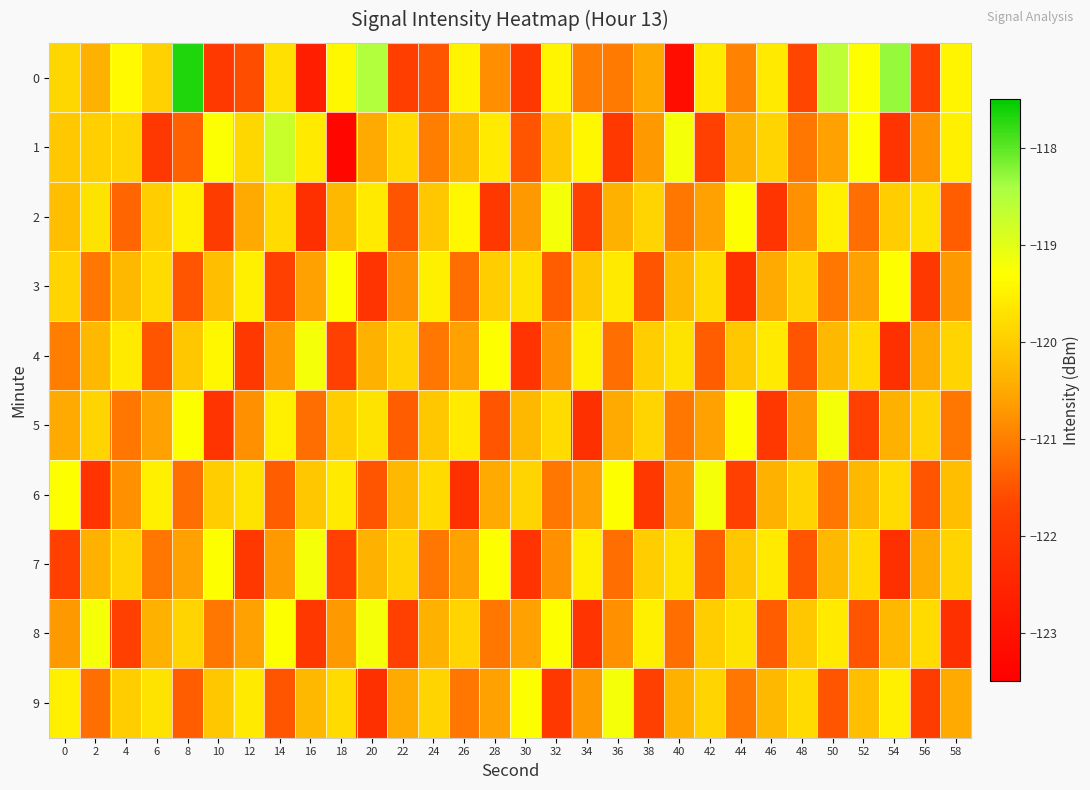

Reading left to right, extract all data points from this chart.

0: 0=-119.9	2=-120.4	4=-119.4	6=-119.9	8=-117.7	10=-122.0	12=-121.6	14=-119.7	16=-122.7	18=-119.4	20=-118.5	22=-121.9	24=-121.5	26=-119.5	28=-120.8	30=-122.0	32=-119.4	34=-121.0	36=-121.1	38=-120.5	40=-123.1	42=-119.6	44=-121.0	46=-119.6	48=-121.7	50=-118.6	52=-119.3	54=-118.3	56=-121.8	58=-119.4
1: 0=-120.1	2=-120.0	4=-119.9	6=-122.0	8=-121.4	10=-119.3	12=-119.9	14=-118.7	16=-119.6	18=-123.3	20=-120.5	22=-119.8	24=-121.0	26=-120.3	28=-119.6	30=-121.5	32=-120.1	34=-119.4	36=-122.0	38=-120.7	40=-119.2	42=-121.8	44=-120.4	46=-119.9	48=-121.1	50=-120.6	52=-119.3	54=-122.1	56=-120.8	58=-119.5
2: 0=-120.2	2=-119.7	4=-121.3	6=-120.0	8=-119.5	10=-121.9	12=-120.5	14=-119.8	16=-122.2	18=-120.3	20=-119.6	22=-121.5	24=-120.1	26=-119.4	28=-122.0	30=-120.7	32=-119.2	34=-121.8	36=-120.4	38=-119.9	40=-121.1	42=-120.6	44=-119.3	46=-122.1	48=-120.8	50=-119.5	52=-121.2	54=-120.0	56=-119.7	58=-121.4
3: 0=-119.9	2=-121.1	4=-120.3	6=-119.8	8=-121.5	10=-120.2	12=-119.5	14=-121.8	16=-120.6	18=-119.3	20=-122.1	22=-120.8	24=-119.5	26=-121.2	28=-120.0	30=-119.7	32=-121.4	34=-120.1	36=-119.6	38=-121.5	40=-120.3	42=-119.8	44=-122.2	46=-120.5	48=-119.9	50=-121.1	52=-120.6	54=-119.3	56=-122.0	58=-120.7
4: 0=-121.0	2=-120.3	4=-119.6	6=-121.5	8=-120.1	10=-119.4	12=-122.0	14=-120.7	16=-119.2	18=-121.8	20=-120.4	22=-119.9	24=-121.1	26=-120.6	28=-119.3	30=-122.1	32=-120.8	34=-119.5	36=-121.2	38=-120.0	40=-119.7	42=-121.4	44=-120.1	46=-119.6	48=-121.5	50=-120.3	52=-119.8	54=-122.2	56=-120.5	58=-119.9
5: 0=-120.5	2=-119.9	4=-121.1	6=-120.6	8=-119.3	10=-122.1	12=-120.8	14=-119.5	16=-121.2	18=-120.0	20=-119.7	22=-121.4	24=-120.1	26=-119.6	28=-121.5	30=-120.3	32=-119.8	34=-122.2	36=-120.5	38=-119.9	40=-121.1	42=-120.6	44=-119.3	46=-122.0	48=-120.7	50=-119.2	52=-121.8	54=-120.4	56=-119.9	58=-121.1
6: 0=-119.3	2=-122.1	4=-120.8	6=-119.5	8=-121.2	10=-120.0	12=-119.7	14=-121.4	16=-120.1	18=-119.6	20=-121.5	22=-120.3	24=-119.8	26=-122.2	28=-120.5	30=-119.9	32=-121.1	34=-120.6	36=-119.3	38=-122.0	40=-120.7	42=-119.2	44=-121.8	46=-120.4	48=-119.9	50=-121.1	52=-120.3	54=-119.8	56=-121.5	58=-120.2
7: 0=-121.8	2=-120.4	4=-119.9	6=-121.1	8=-120.6	10=-119.3	12=-122.0	14=-120.7	16=-119.2	18=-121.8	20=-120.4	22=-119.9	24=-121.1	26=-120.6	28=-119.3	30=-122.1	32=-120.8	34=-119.5	36=-121.2	38=-120.0	40=-119.7	42=-121.4	44=-120.1	46=-119.6	48=-121.5	50=-120.3	52=-119.8	54=-122.2	56=-120.5	58=-119.9
8: 0=-120.7	2=-119.2	4=-121.8	6=-120.4	8=-119.9	10=-121.1	12=-120.6	14=-119.3	16=-122.0	18=-120.7	20=-119.2	22=-121.8	24=-120.4	26=-119.9	28=-121.1	30=-120.6	32=-119.3	34=-122.1	36=-120.8	38=-119.5	40=-121.2	42=-120.0	44=-119.7	46=-121.4	48=-120.1	50=-119.6	52=-121.5	54=-120.3	56=-119.8	58=-122.2
9: 0=-119.5	2=-121.2	4=-120.0	6=-119.7	8=-121.4	10=-120.1	12=-119.6	14=-121.5	16=-120.3	18=-119.8	20=-122.2	22=-120.5	24=-119.9	26=-121.1	28=-120.6	30=-119.3	32=-122.0	34=-120.7	36=-119.2	38=-121.8	40=-120.4	42=-119.9	44=-121.1	46=-120.3	48=-119.8	50=-121.5	52=-120.2	54=-119.5	56=-121.9	58=-120.5